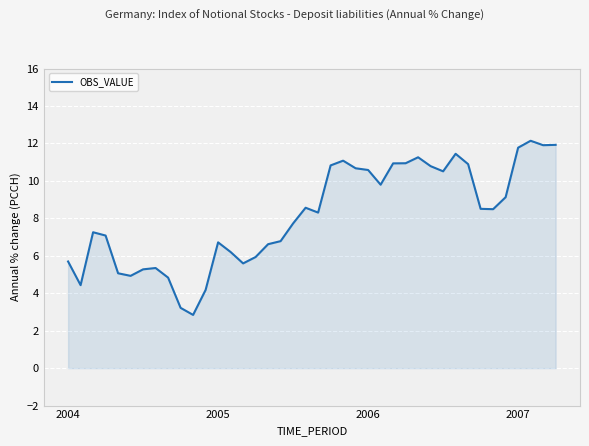

What is the greatest value displayed?

12.1